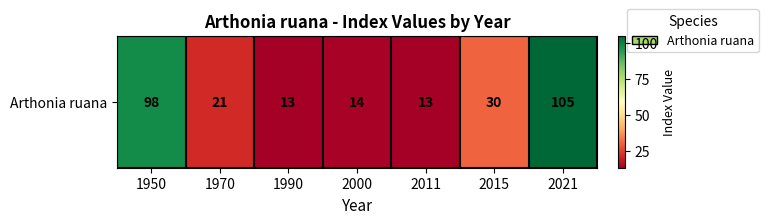

What is the difference between the values at 2000 and 1970?

7